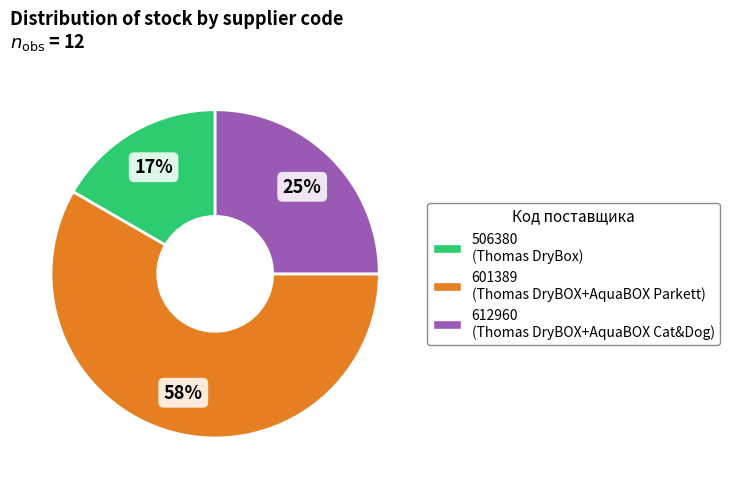

To the nearest percent, what percentage of the pie is 601389?

58%